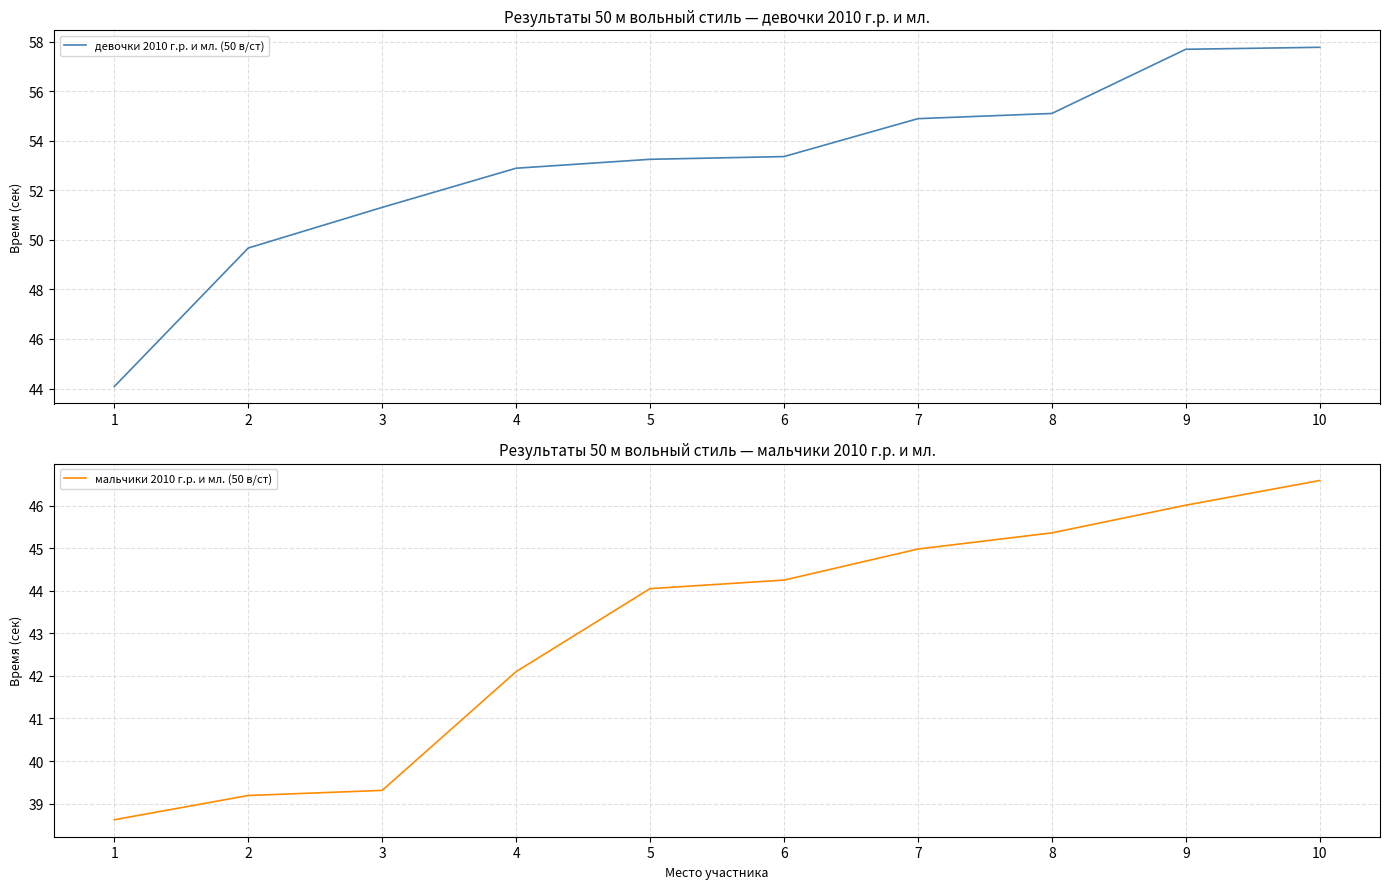

How many data points in мальчики 2010 г.р. и мл. (50 в/ст) are above 44?

6